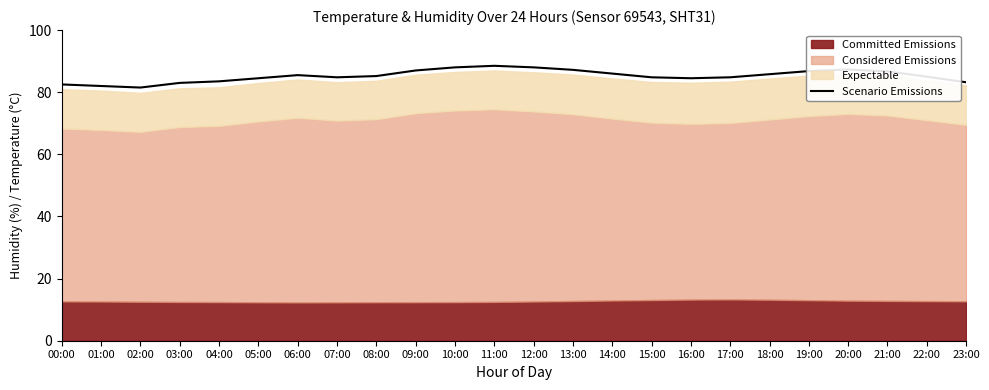

Where is the data nearest to the value 85?

22:00